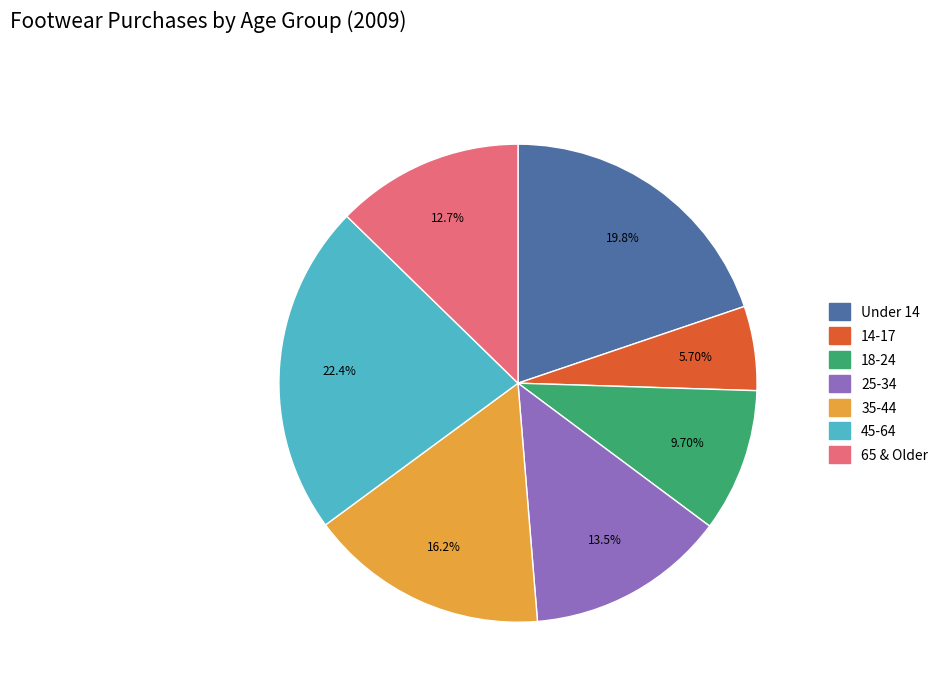

Do 25-34 and 14-17 together represent more than half of the pie?

No